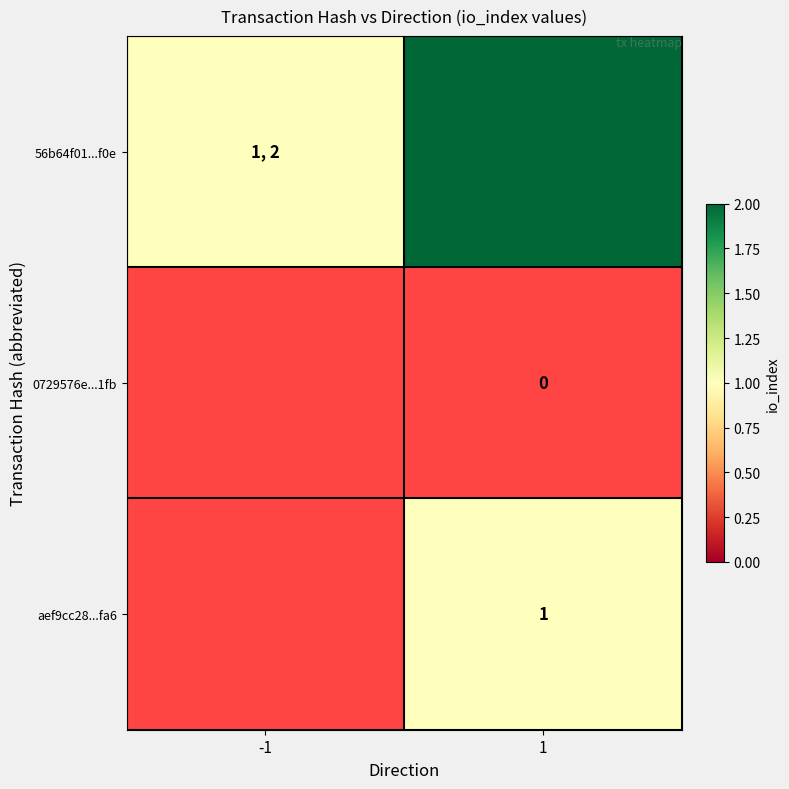

What is the difference between the highest and lowest values at 1?

1.0